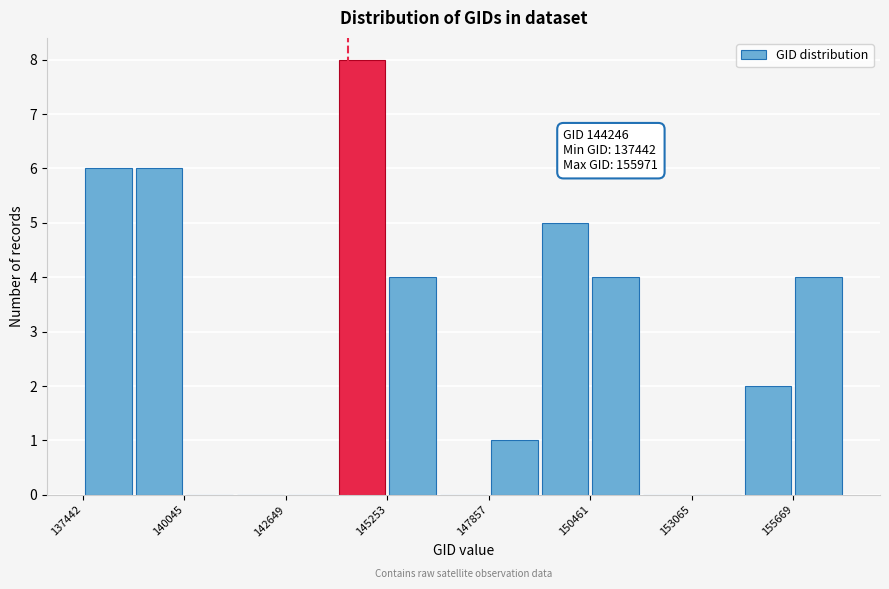

Around what value on the x-axis is the tallest bar? Give the approximate position of its centre, as read against the axis.

144500